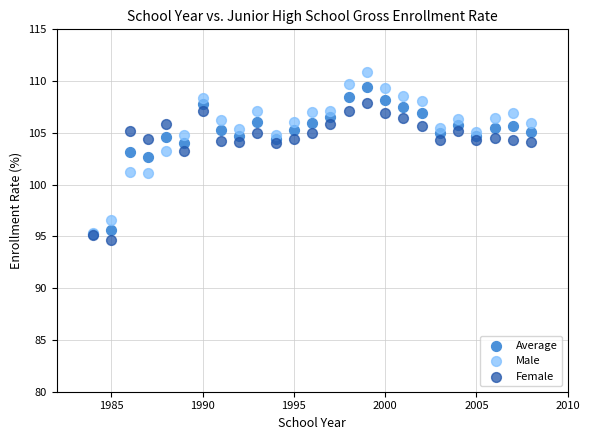

What are all the series names shown in the legend?

Average, Male, Female